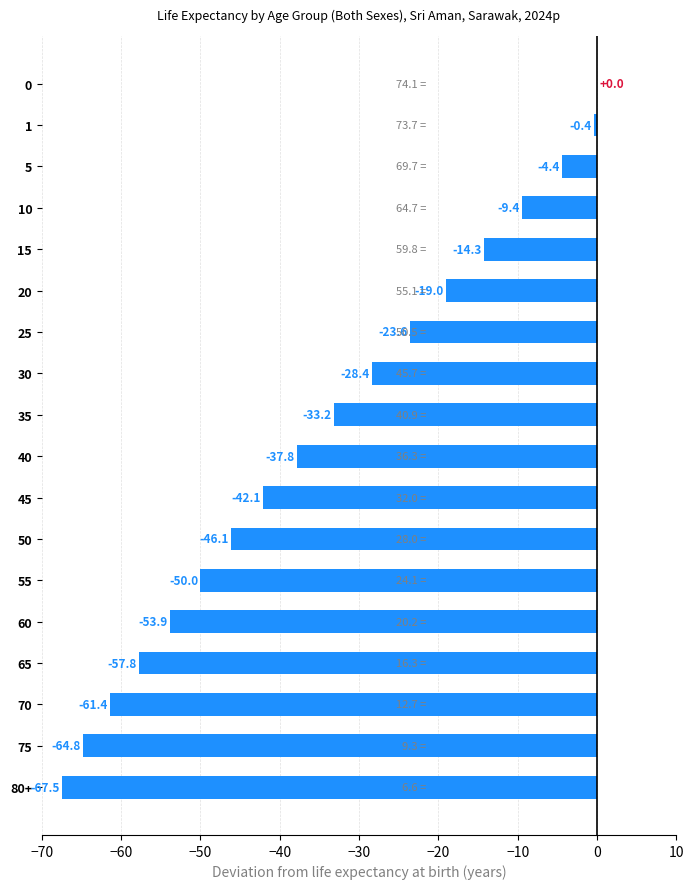

At which label is the value closest to -33?

35